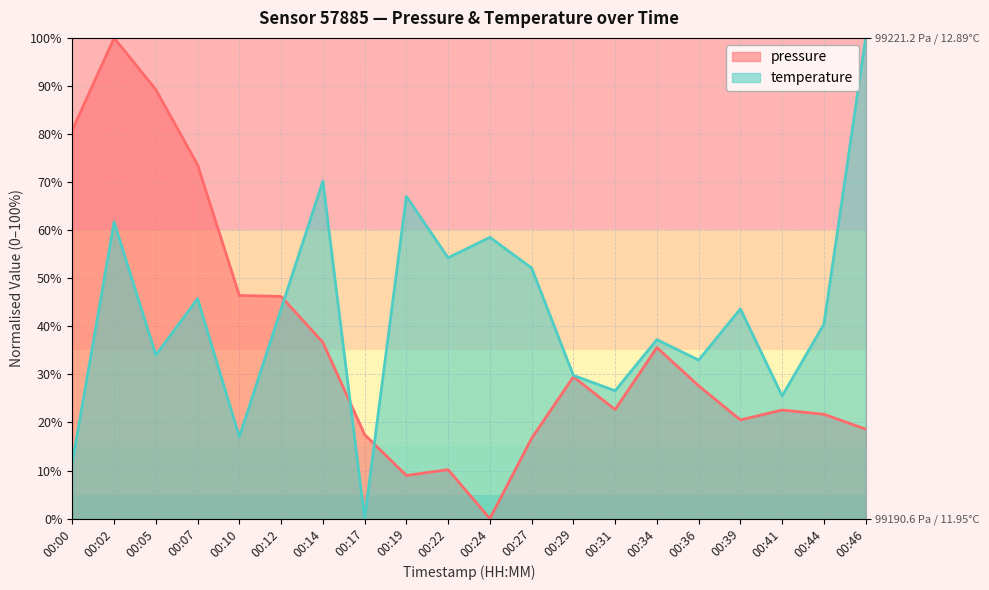

How many categories are shown in the chart?

20